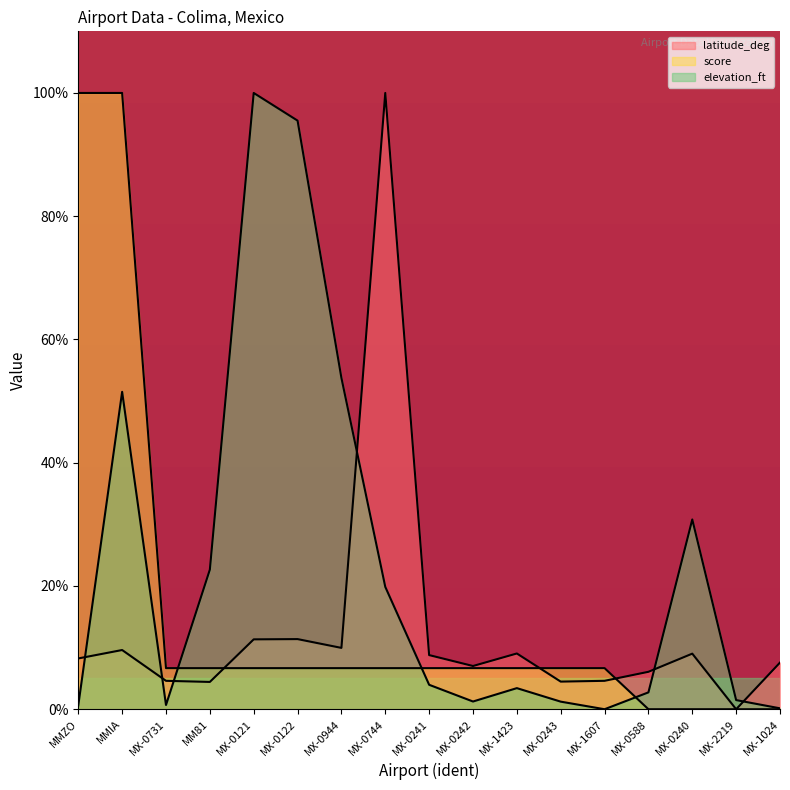

At which label does score first exceed 6?

MMZO